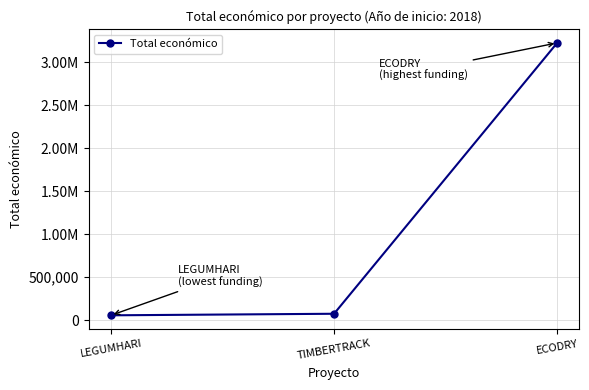

Rank the categories by value from lowest to highest.

LEGUMHARI, TIMBERTRACK, ECODRY